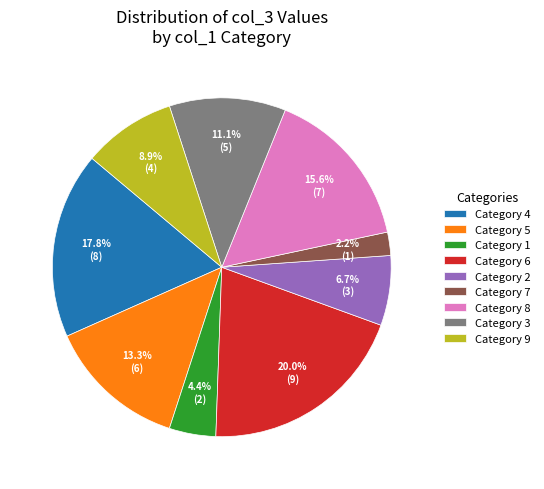

Rank the categories by value from lowest to highest.

Category 7, Category 1, Category 2, Category 9, Category 3, Category 5, Category 8, Category 4, Category 6